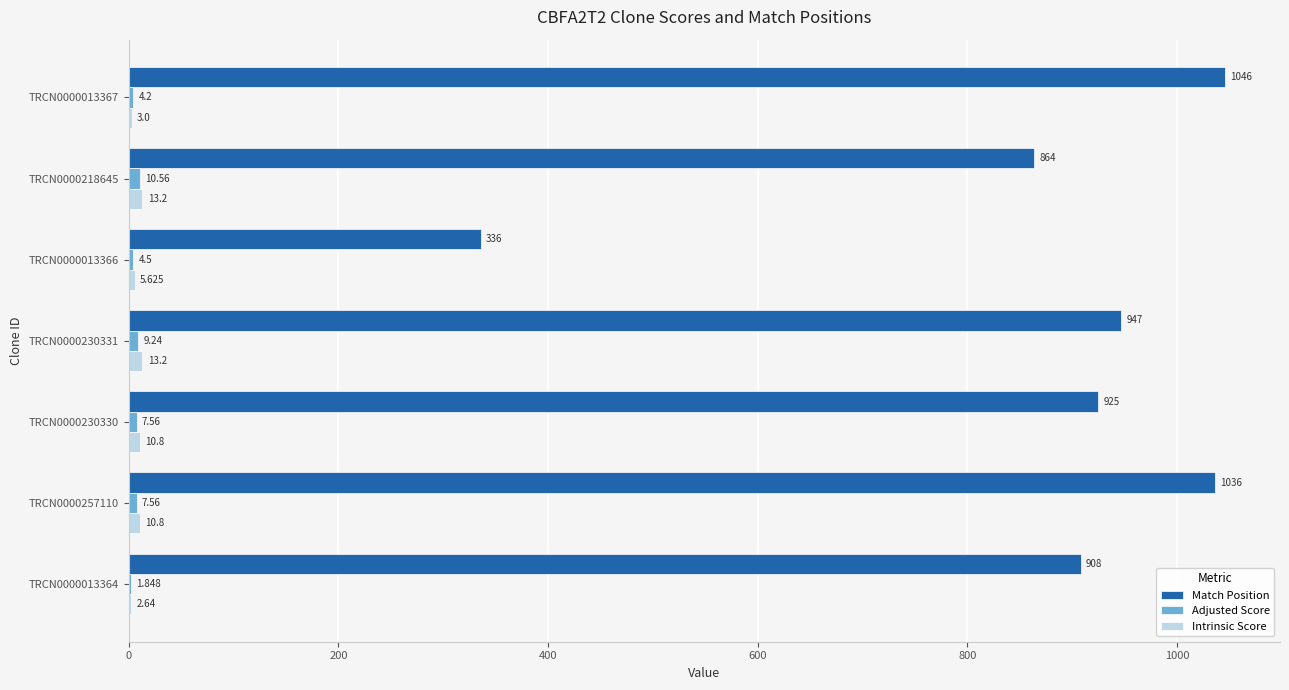

Which series has the largest total across all categories?

Match Position